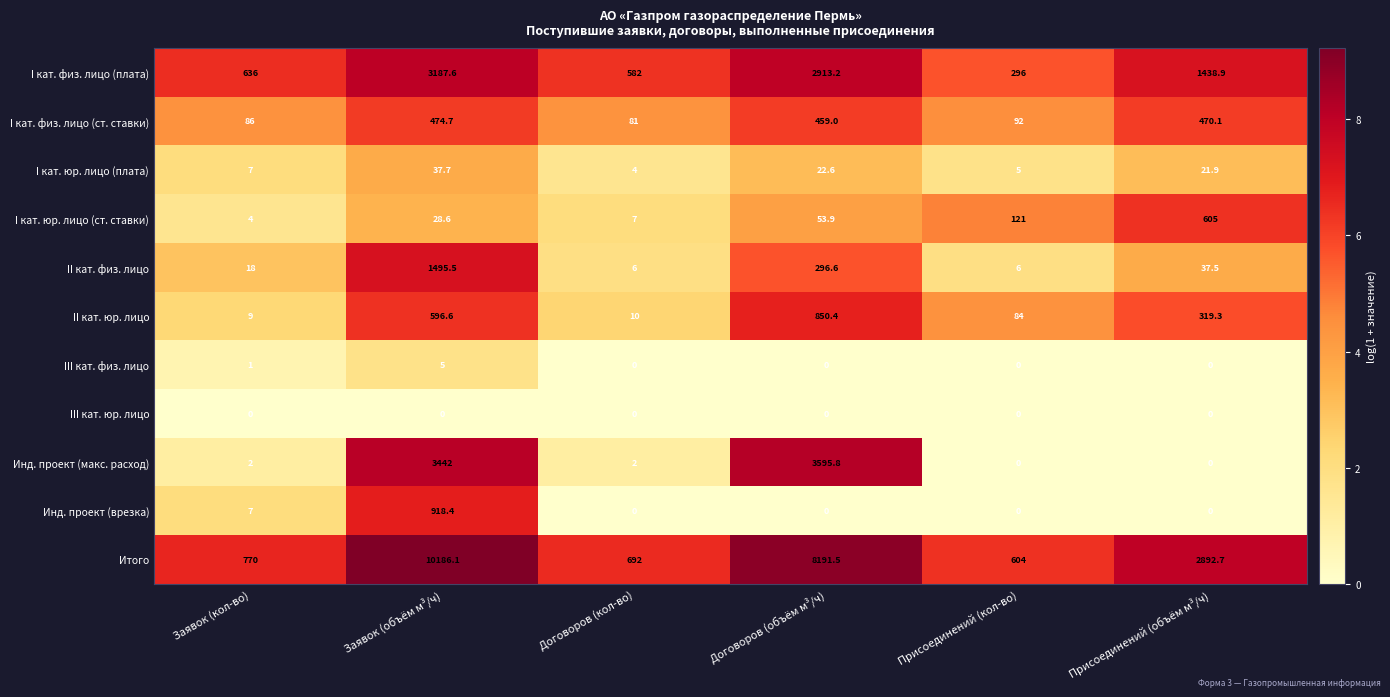

At which label does I кат. физ. лицо (плата) reach its minimum?

Присоединений (кол-во)